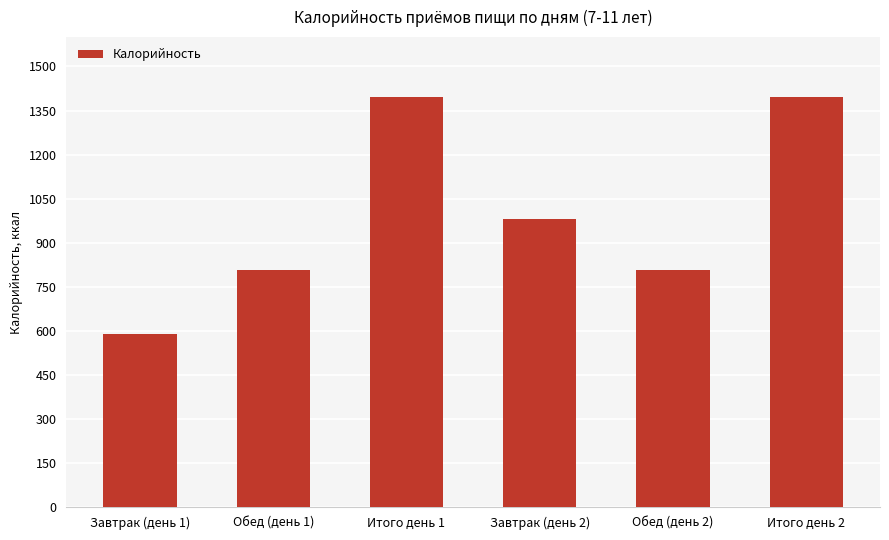

Does the chart contain stacked bars?

No